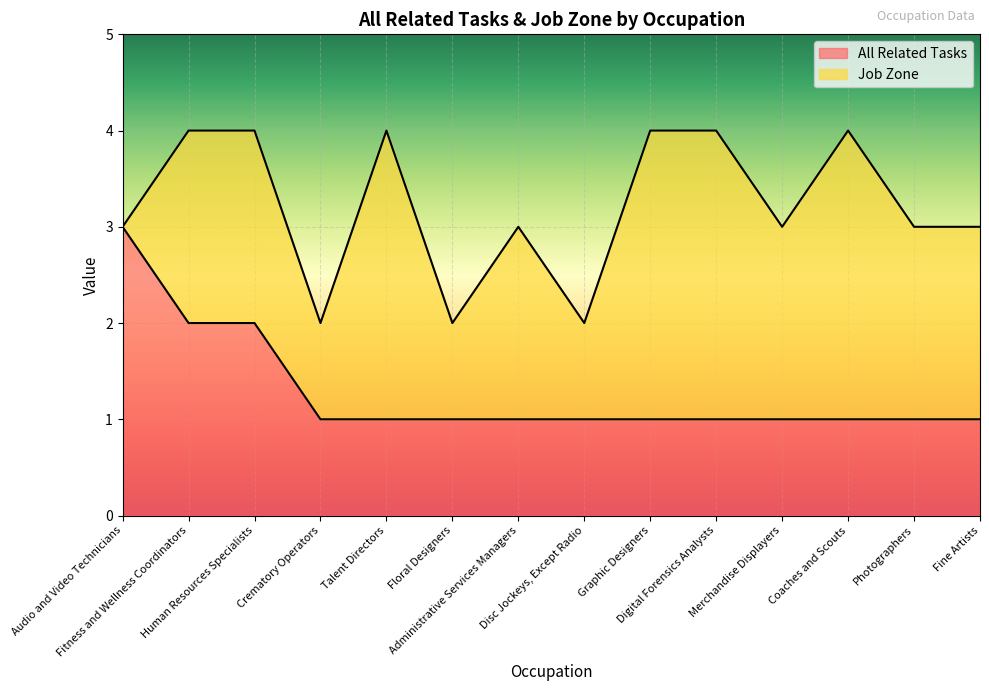

What is the total value across all series at Digital Forensics Analysts?

5